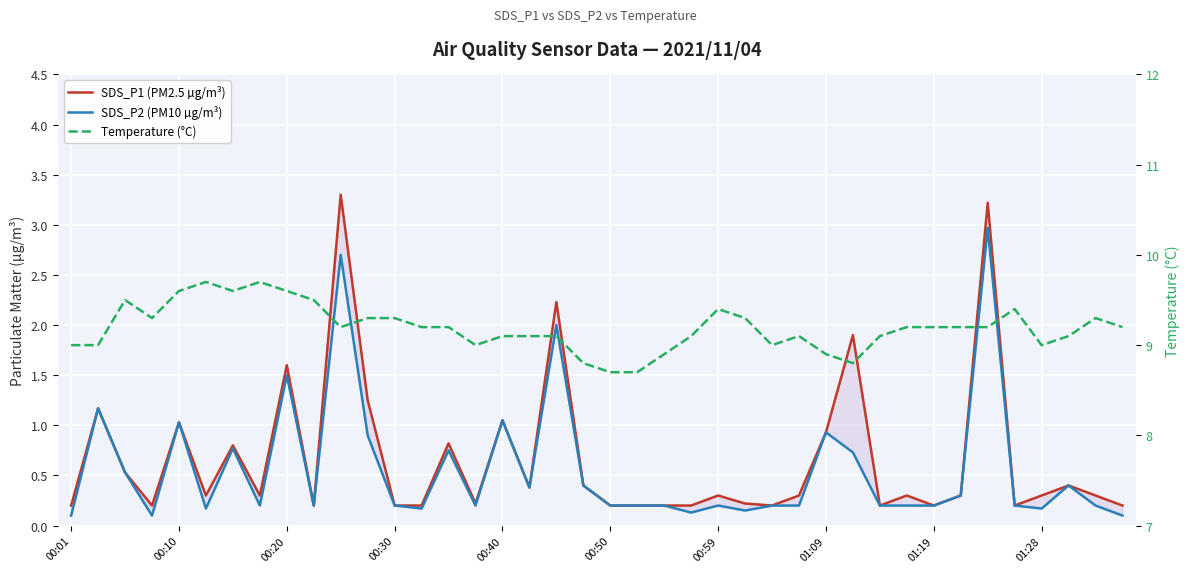

Is the value of SDS_P1 (PM2.5 µg/m³) at 00:01 greater than the value of Temperature (°C) at 01:28?

No